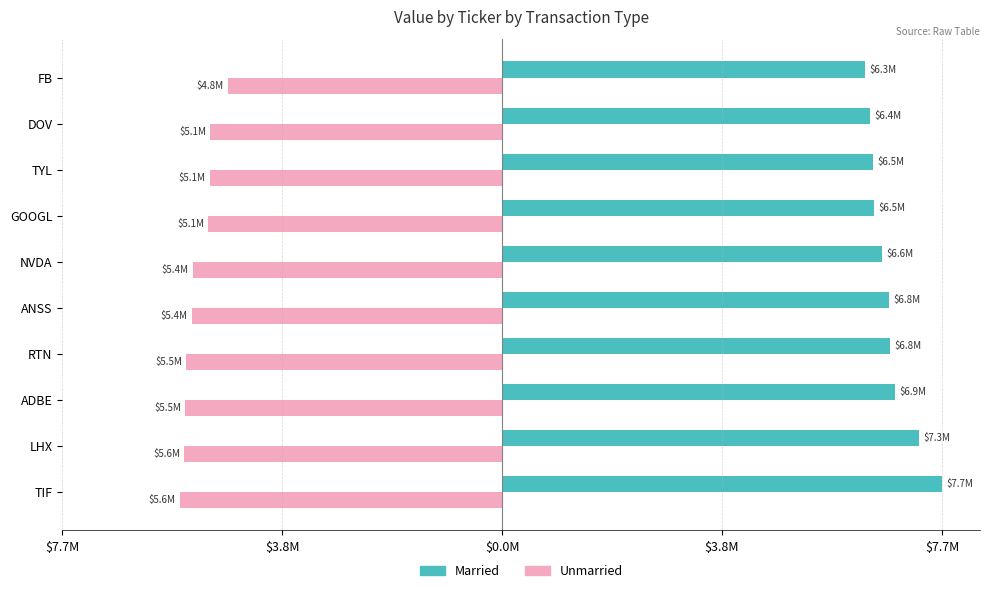

What are all the series names shown in the legend?

Married, Unmarried